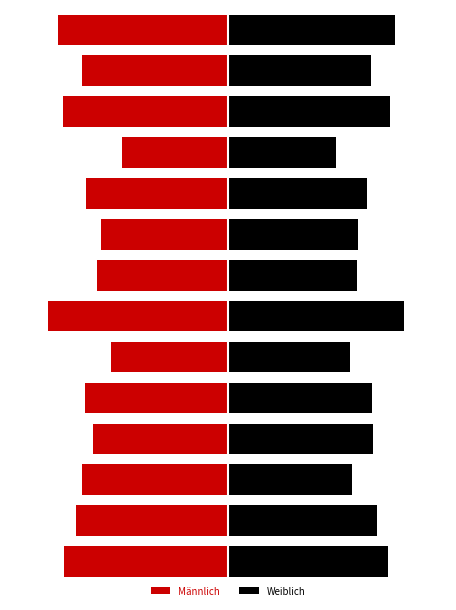

The value of Männlich at 2 is -43.6. True or false?

True